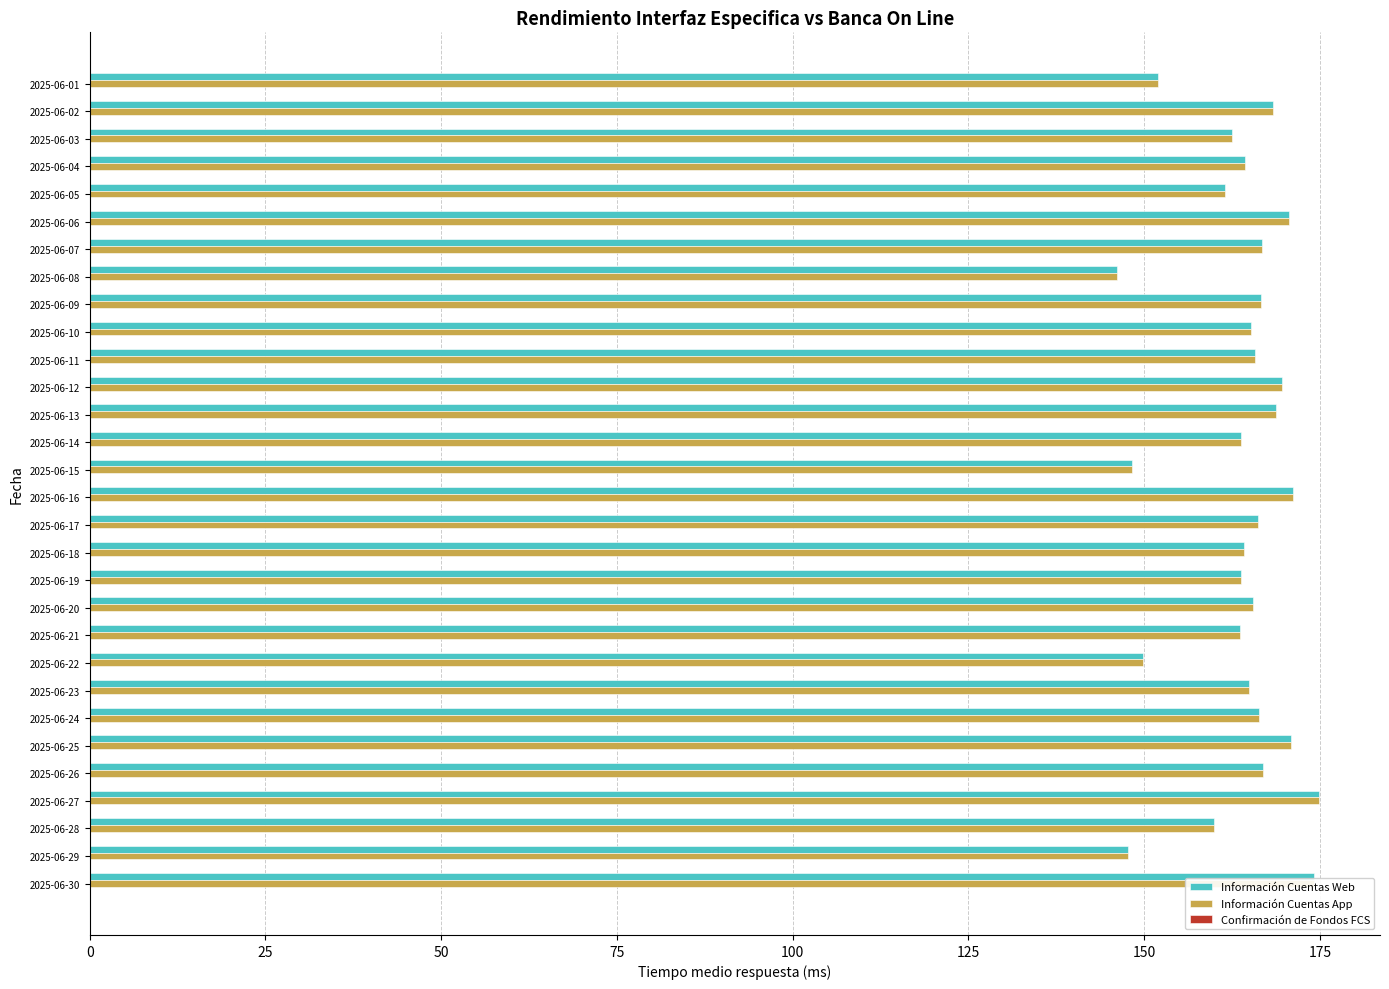

What is the total value across all series at 2025-06-30?

348.3